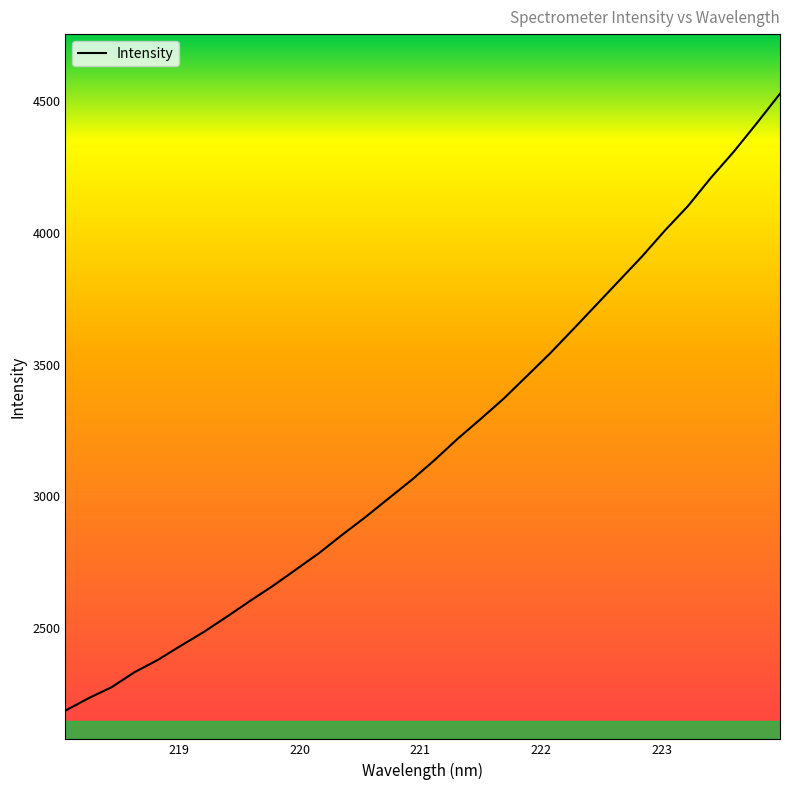

Reading left to right, transcribe all the data shown in this chart.

2184.5	2231.6	2273.5	2330.8	2377.0	2431.0	2483.7	2541.7	2601.3	2659.0	2721.2	2783.6	2852.9	2919.8	2990.3	3060.6	3136.5	3217.4	3292.7	3370.1	3455.4	3541.1	3632.3	3724.7	3817.4	3910.0	4009.3	4102.2	4209.8	4309.8	4418.2	4529.4